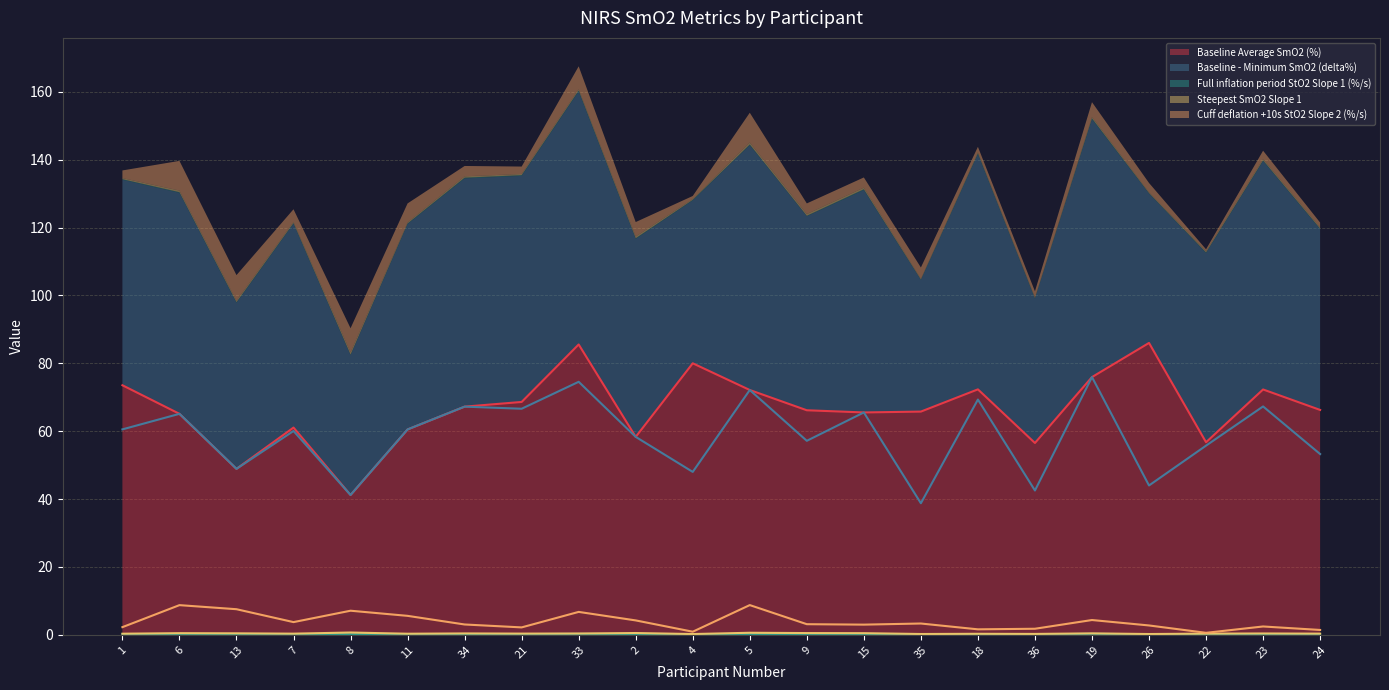

Which series has the widest spread of values?

Baseline Average SmO2 (%)